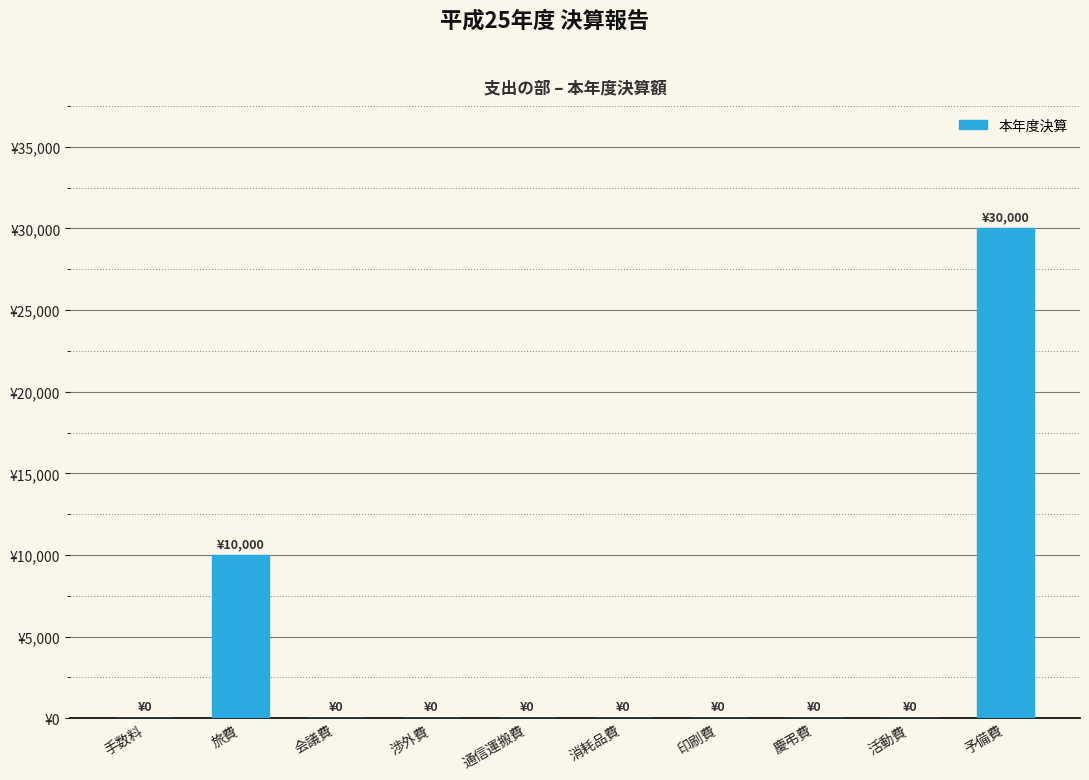

True or false: the data shows 18550 at 慶弔費.

False